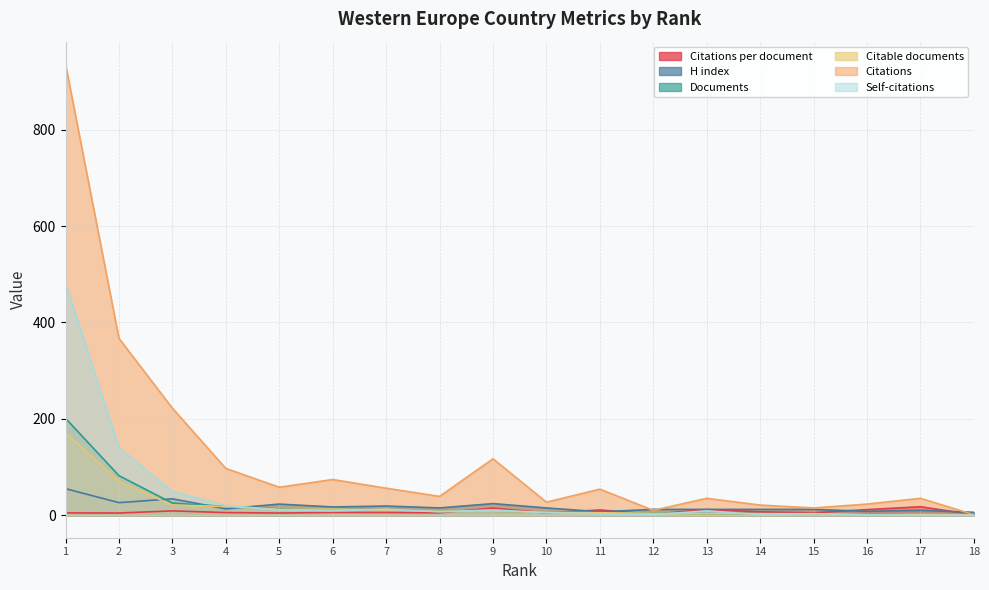

The value of Documents at 9 is 8.0. True or false?

True